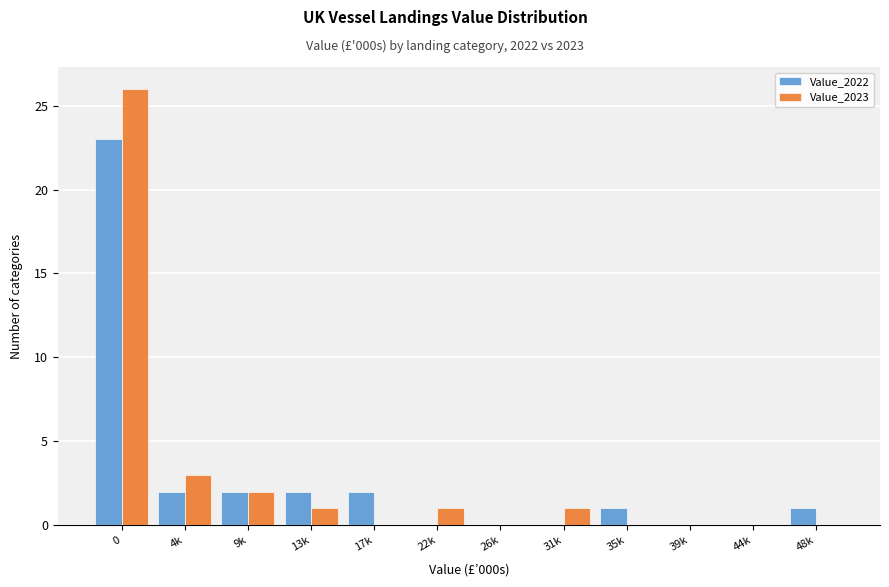

Reading left to right, extract all data points from this chart.

Value_2022: 0=23	4k=2	9k=2	13k=2	17k=2	22k=0	26k=0	31k=0	35k=1	39k=0	44k=0	48k=1
Value_2023: 0=26	4k=3	9k=2	13k=1	17k=0	22k=1	26k=0	31k=1	35k=0	39k=0	44k=0	48k=0